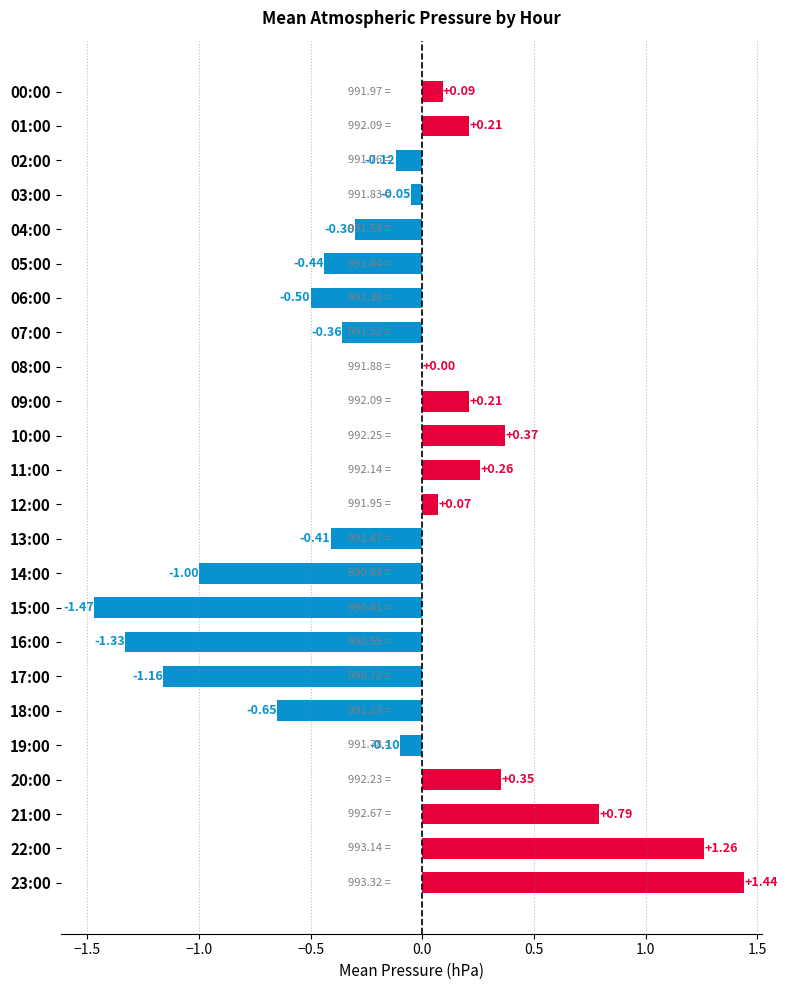

What is the change in value from 10:00 to 21:00?

+0.4